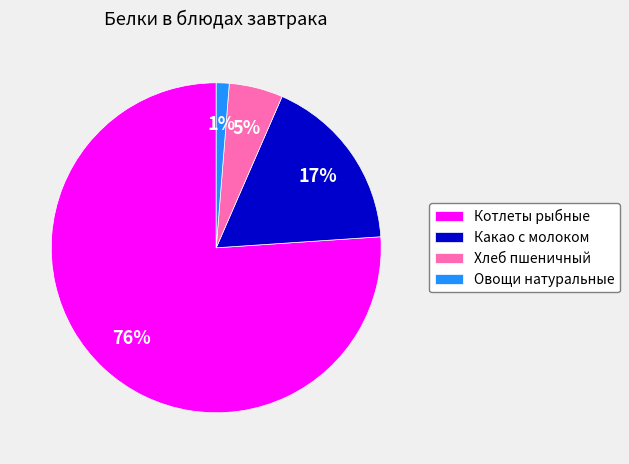

To the nearest percent, what is the average slice percentage?

25%